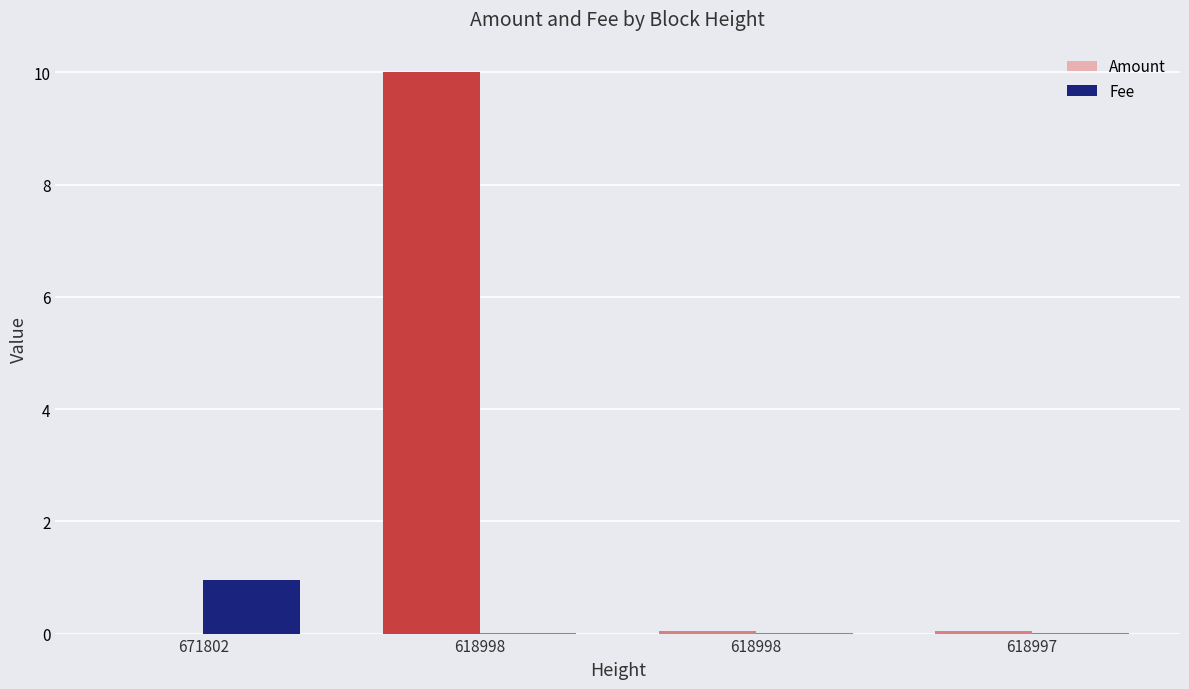

Which has a higher value, 671802 or 618998?

618998